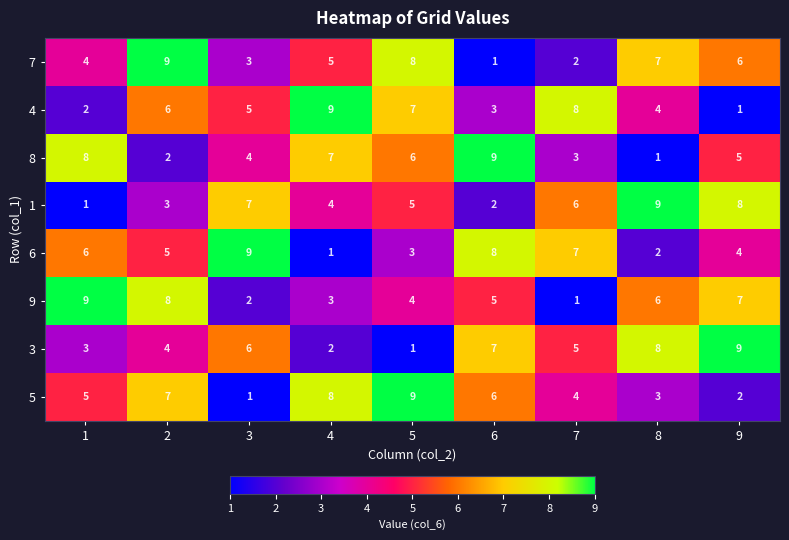

List the labels in order of 3 value, largest first.

9, 8, 6, 3, 7, 2, 1, 4, 5